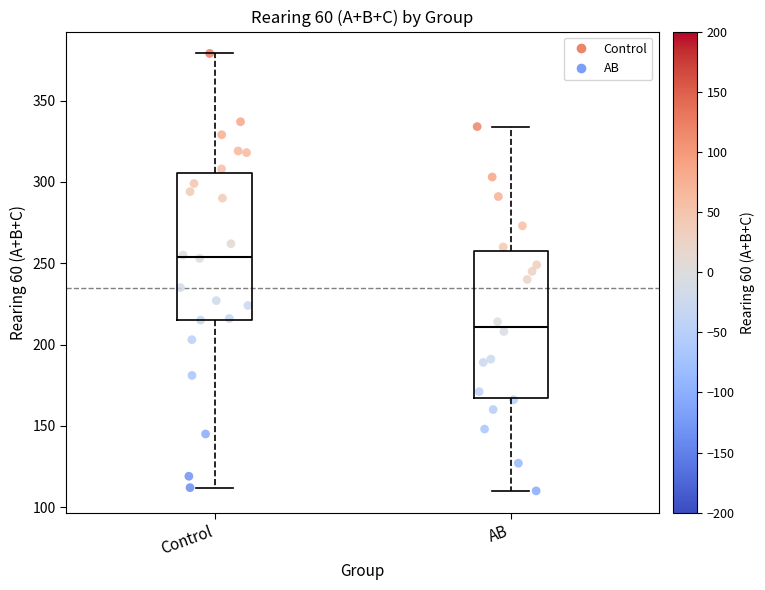

Which box's median line is the highest?

Control